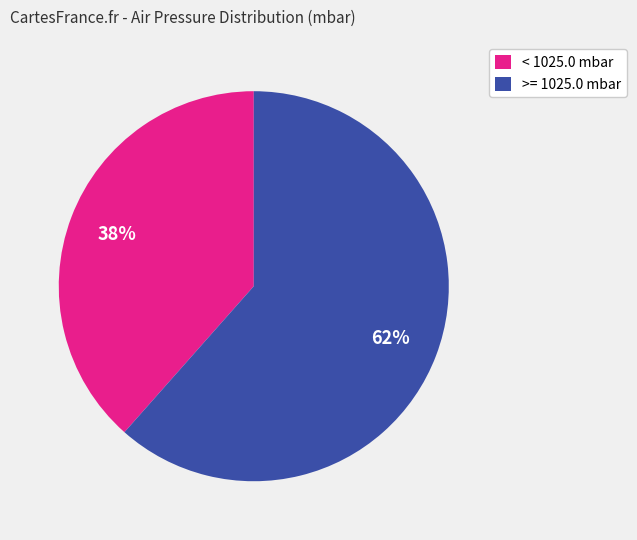

The >= 1025.0 mbar slice represents 52% of the pie. True or false?

False